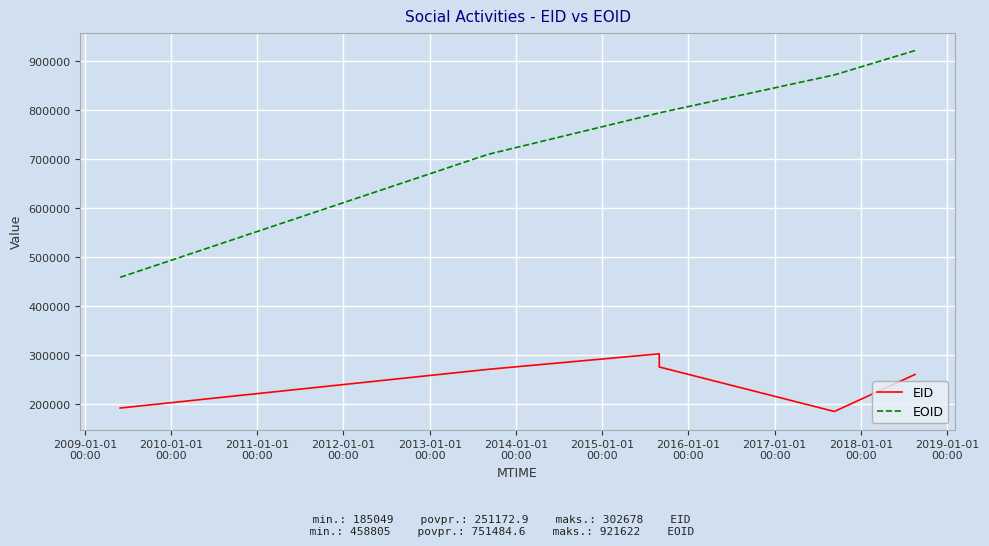

True or false: EOID and EID intersect in this chart.

False